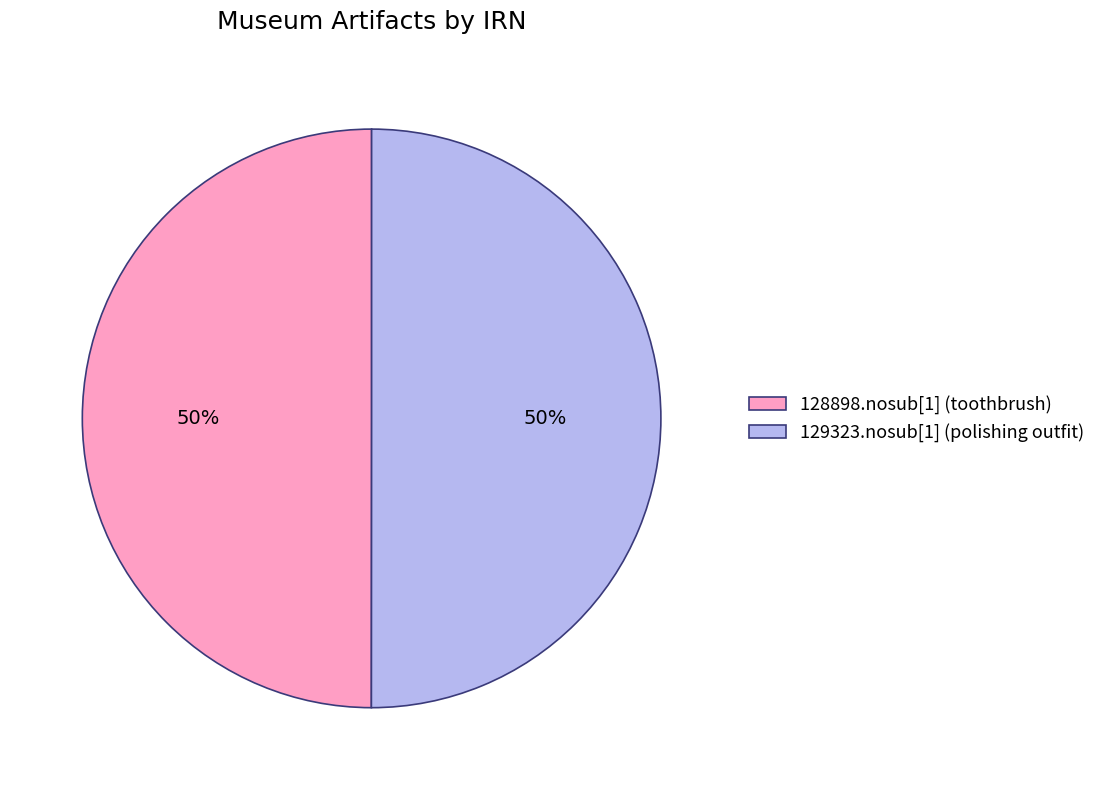

How many segments does this pie chart have?

2